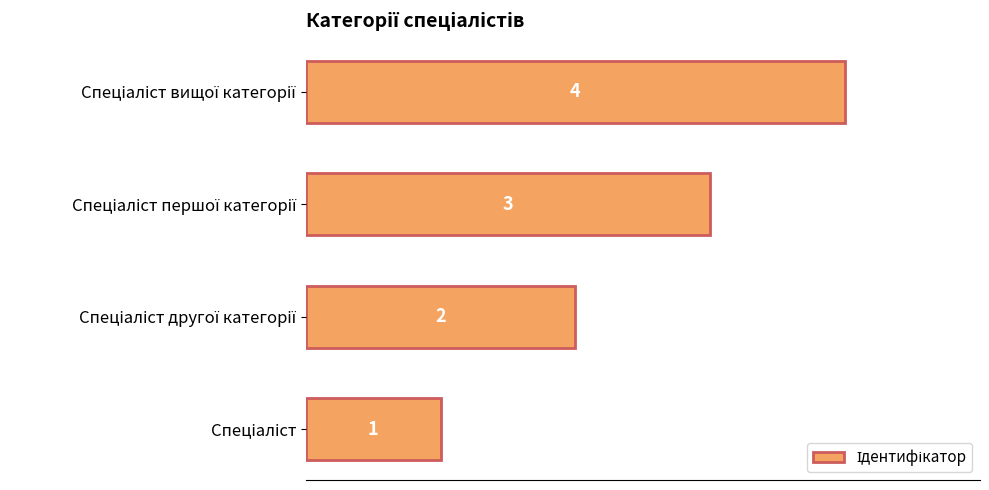

What is the sum of all values?

10